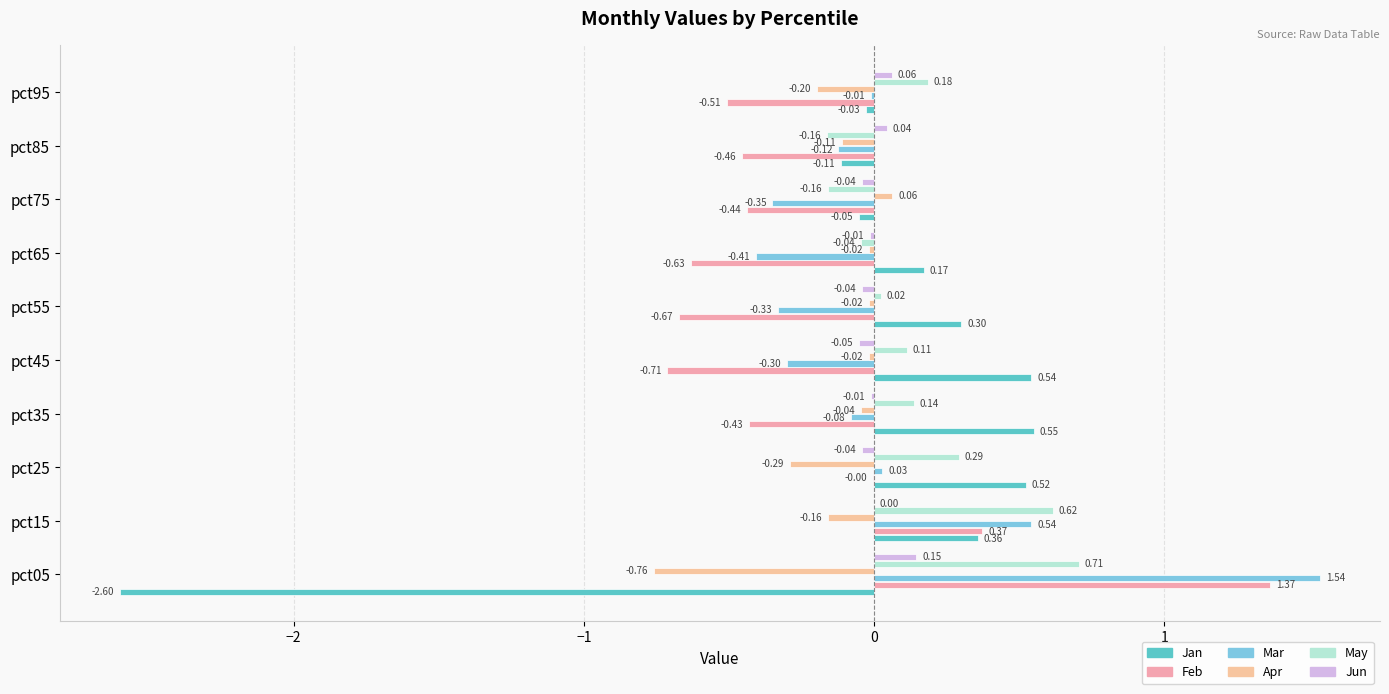

Count the number of data series in this chart.

6